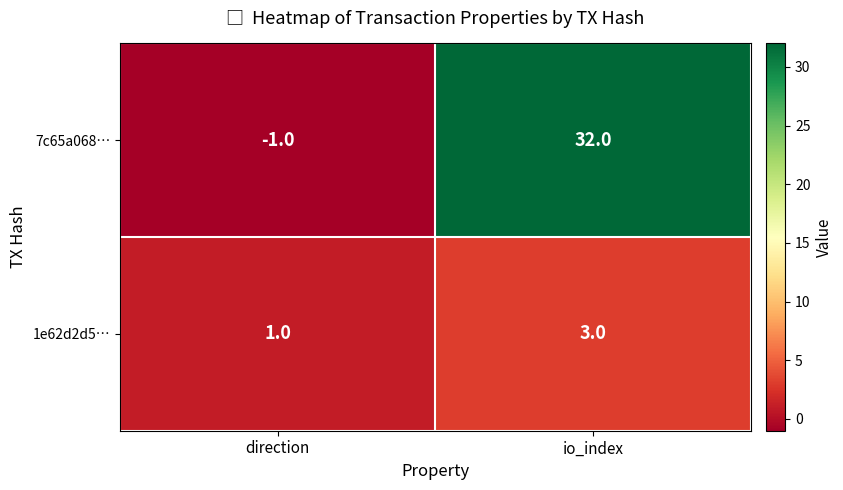

At which category is the sum across all series the highest?

io_index